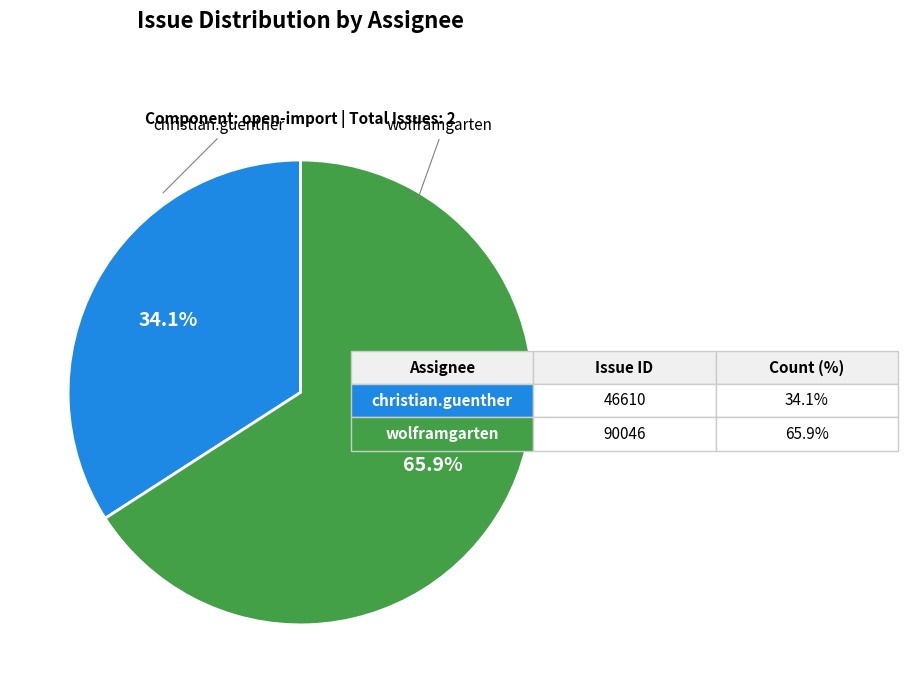

Is there a majority slice in this chart?

Yes